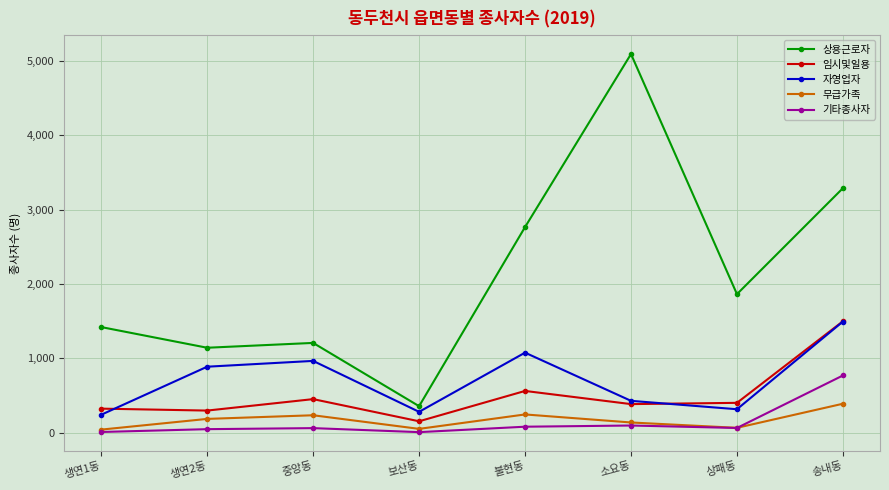

True or false: 임시및일용 has more than 2 points higher than both neighbors.

False